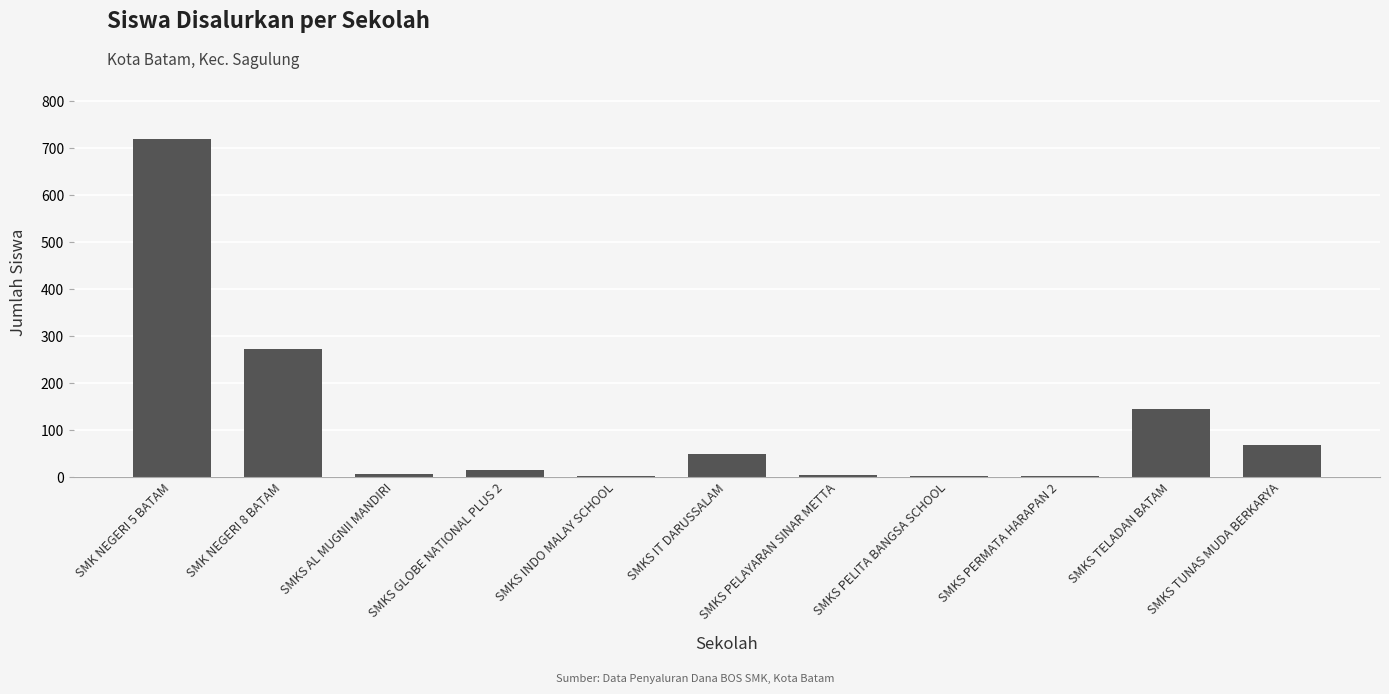

The chart shows a value of 5 at SMKS PELAYARAN SINAR METTA. True or false?

True